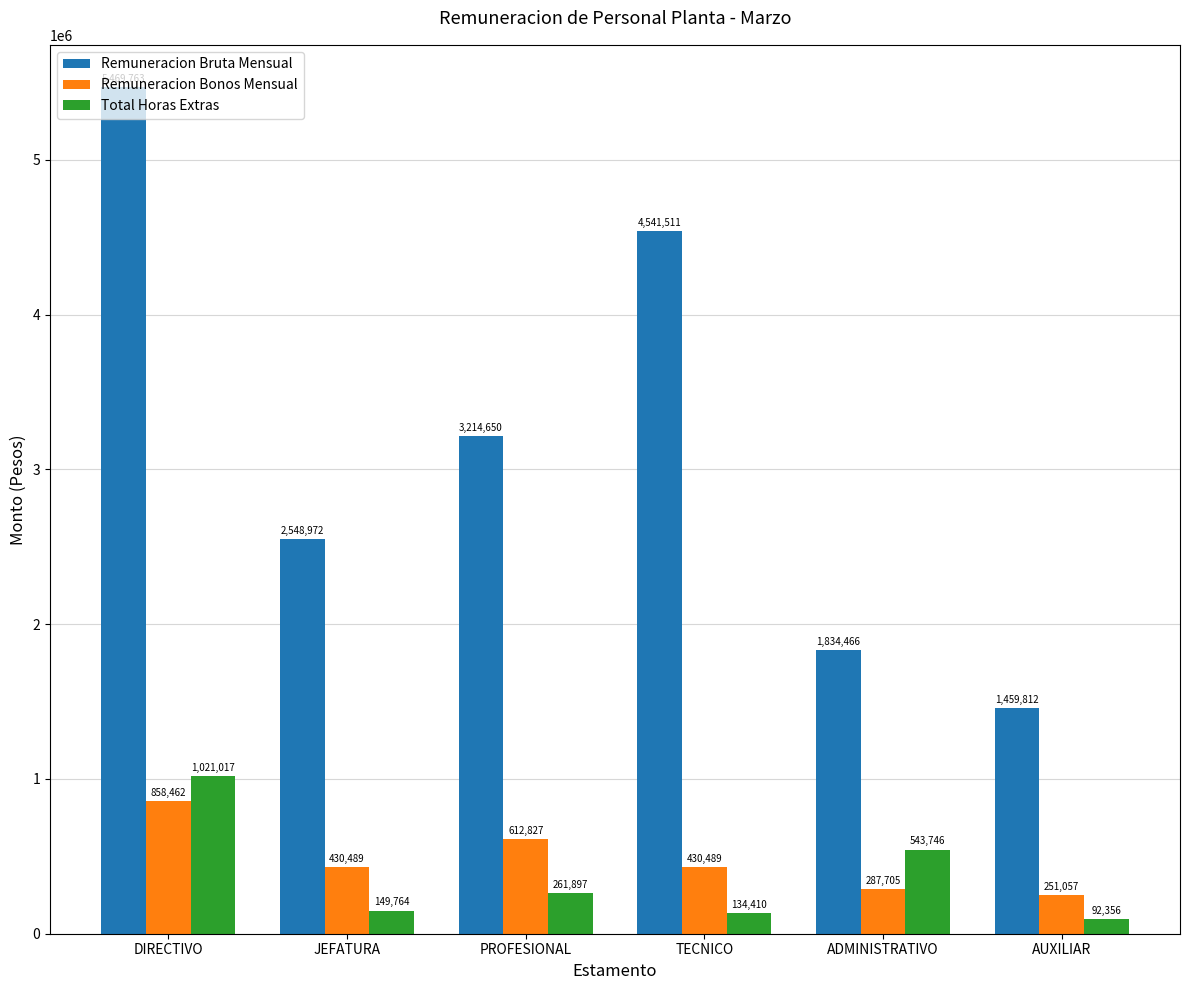

What is the average value of the Remuneracion Bonos Mensual series?

478505